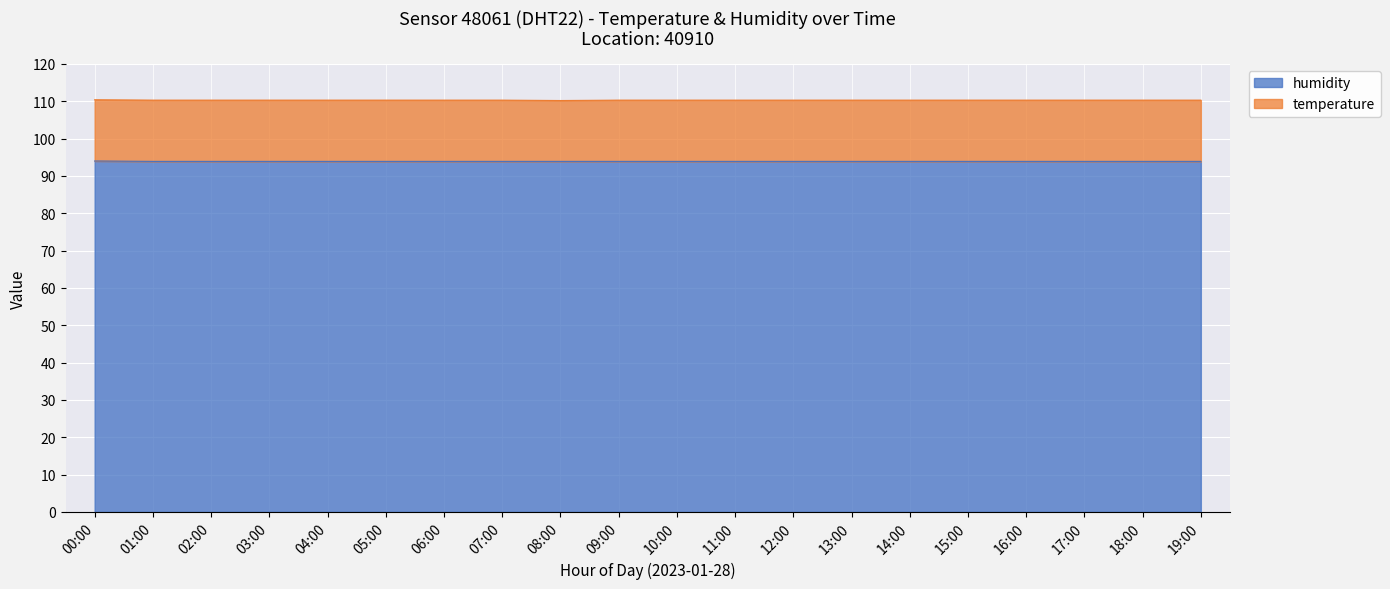

Rank the categories by value from highest to lowest.

00:00, 01:00, 02:00, 03:00, 04:00, 05:00, 06:00, 07:00, 08:00, 09:00, 10:00, 11:00, 12:00, 13:00, 14:00, 15:00, 16:00, 17:00, 18:00, 19:00